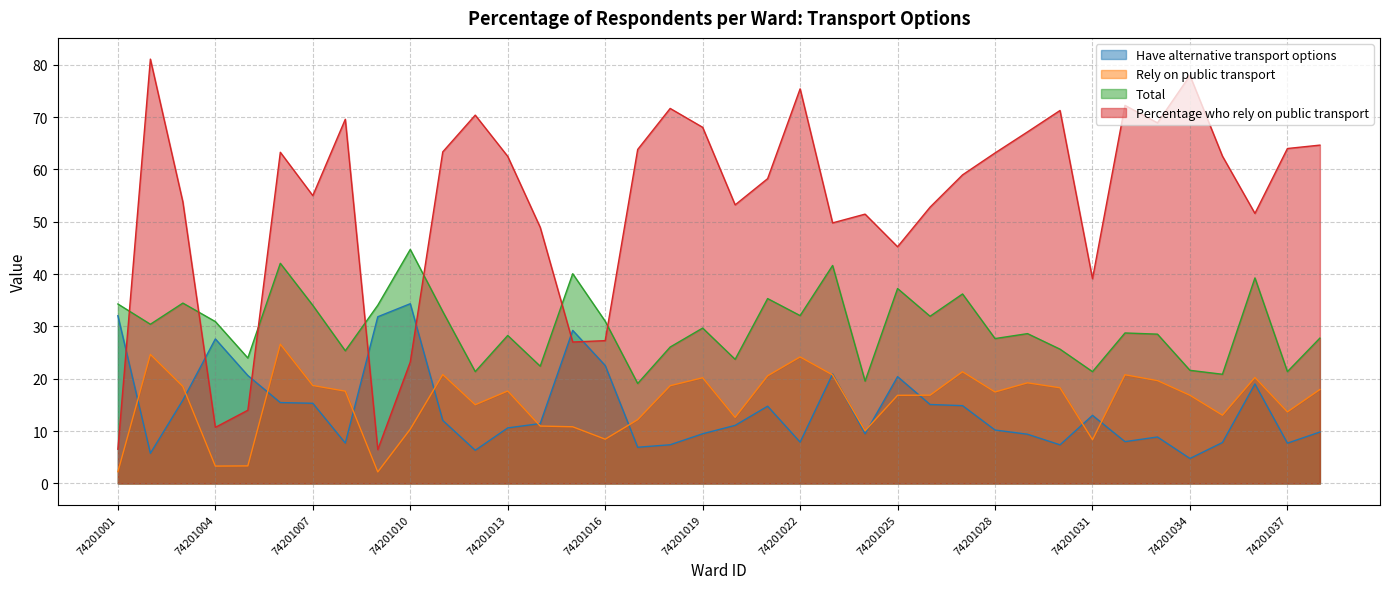

How many values in the Total series exceed 29?

19